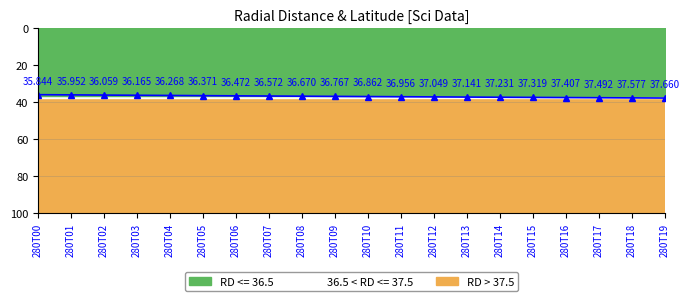

Where does the data first go above 36?

280T02